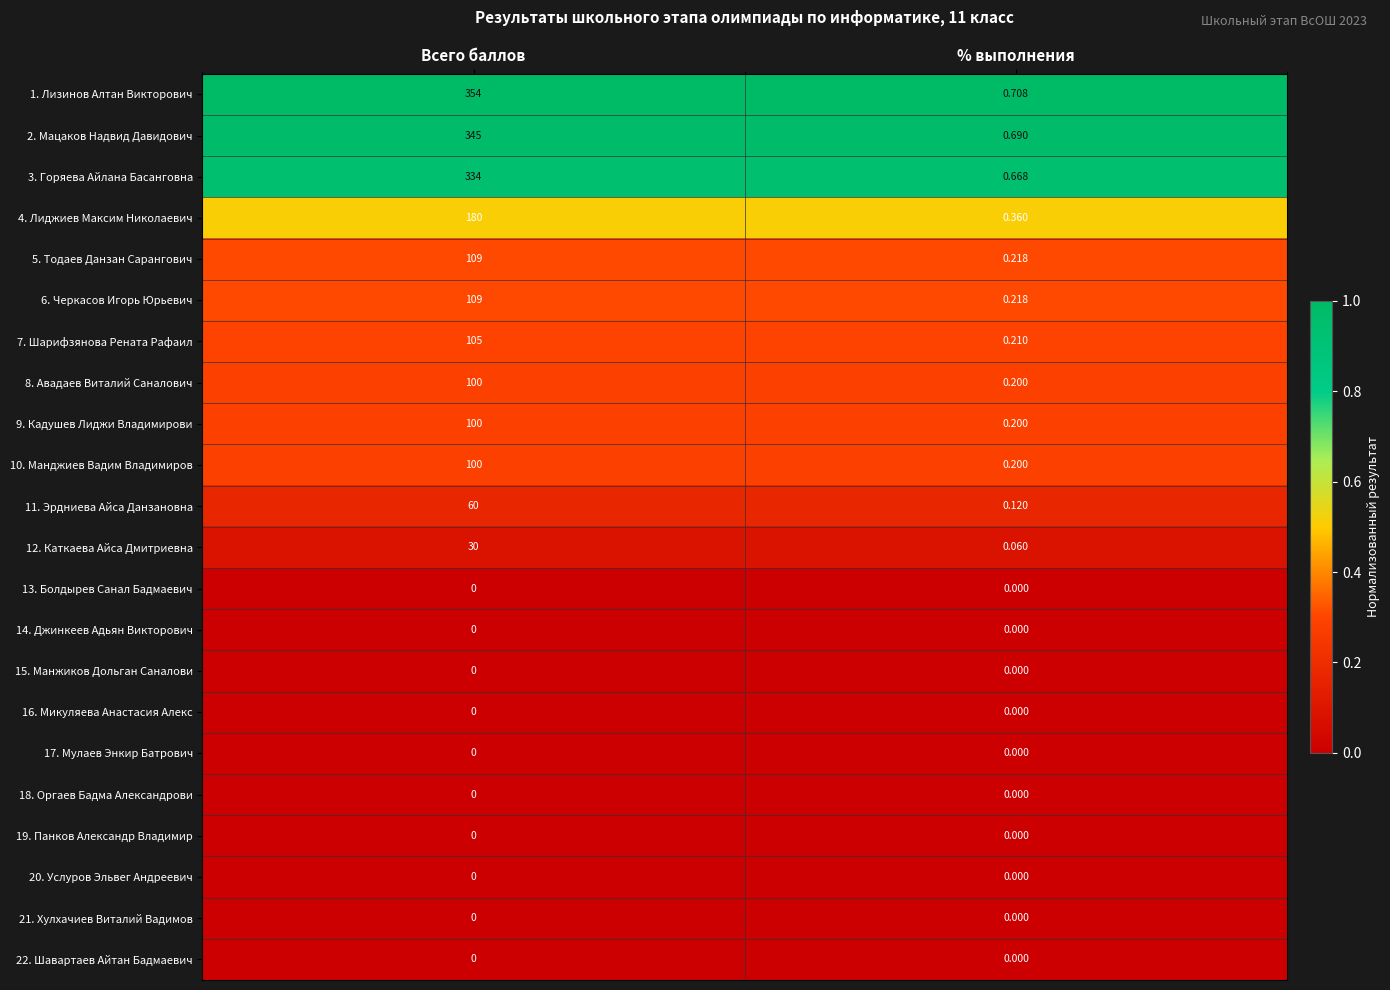

Where is 12. Каткаева Айса Дмитриевна nearest to the value 15?

% выполнения